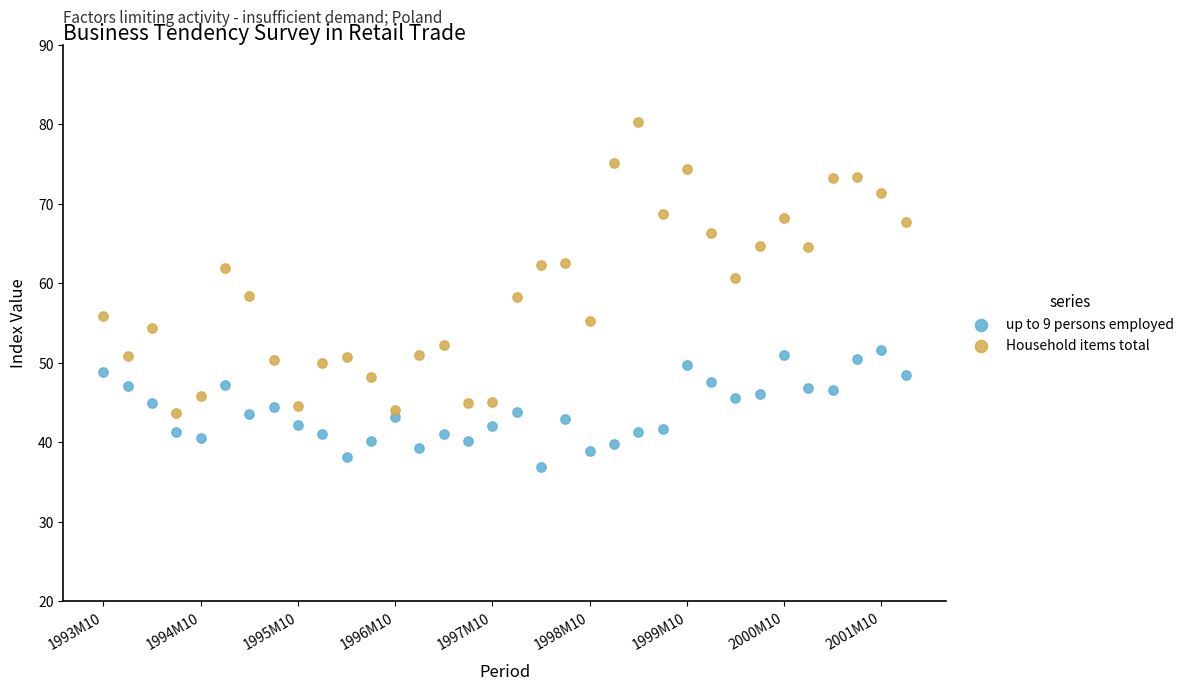

What are all the series names shown in the legend?

up to 9 persons employed, Household items total